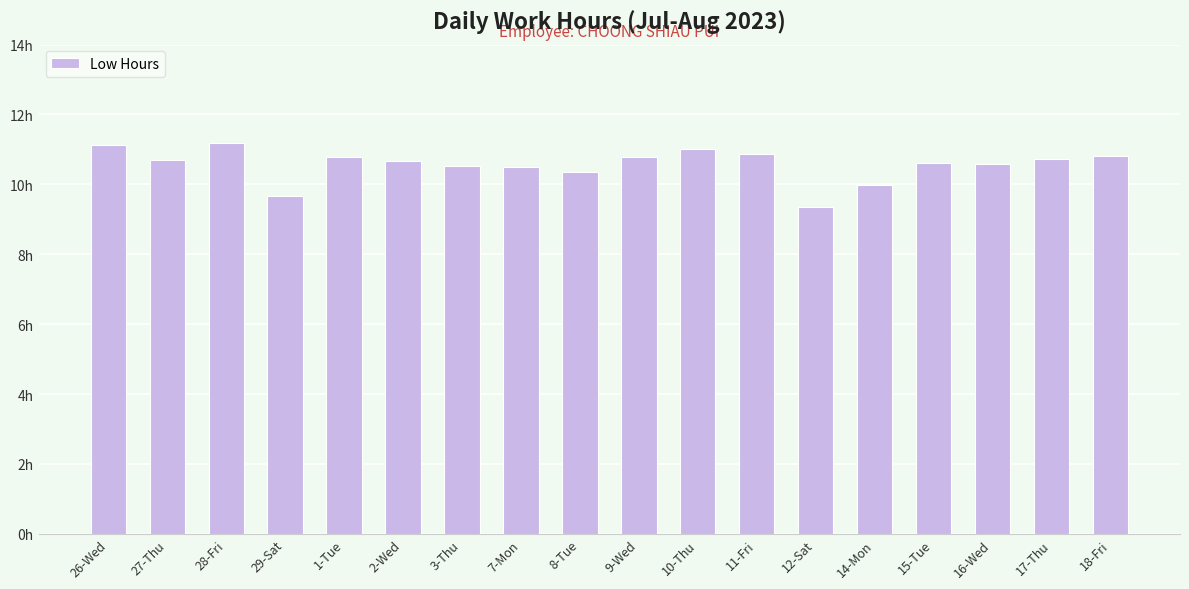

What is the sum of the values at 16-Wed and 11-Fri?

21.5